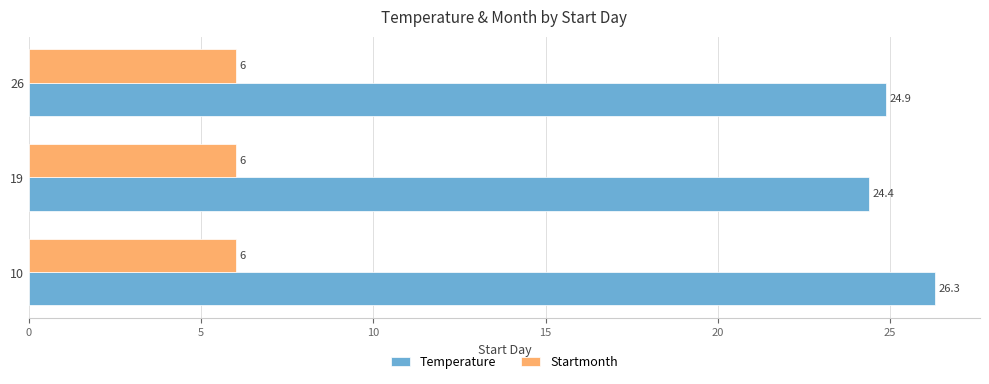

Read the Temperature value at 10.

26.3